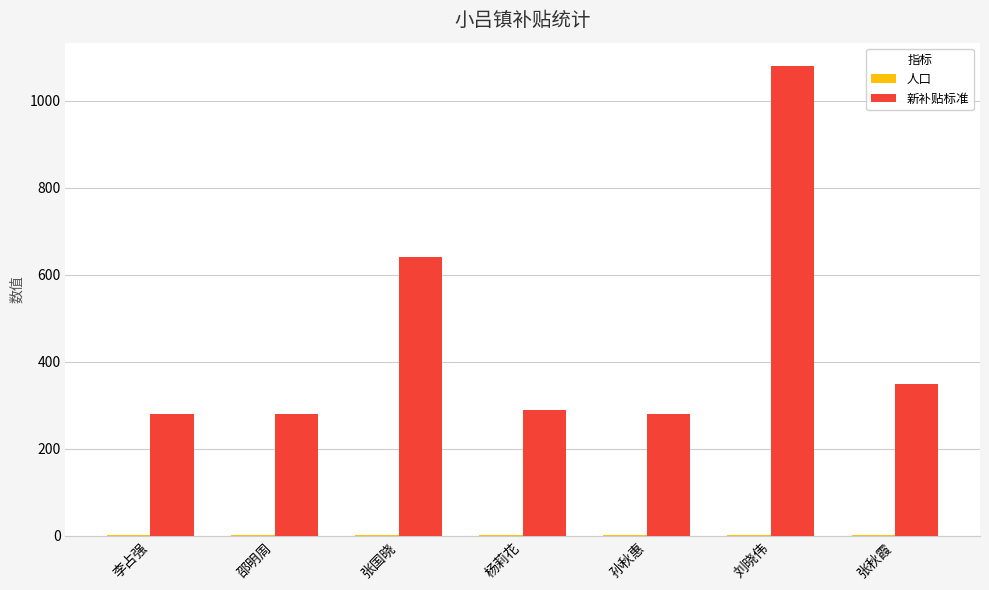

How many series are shown in this chart?

2